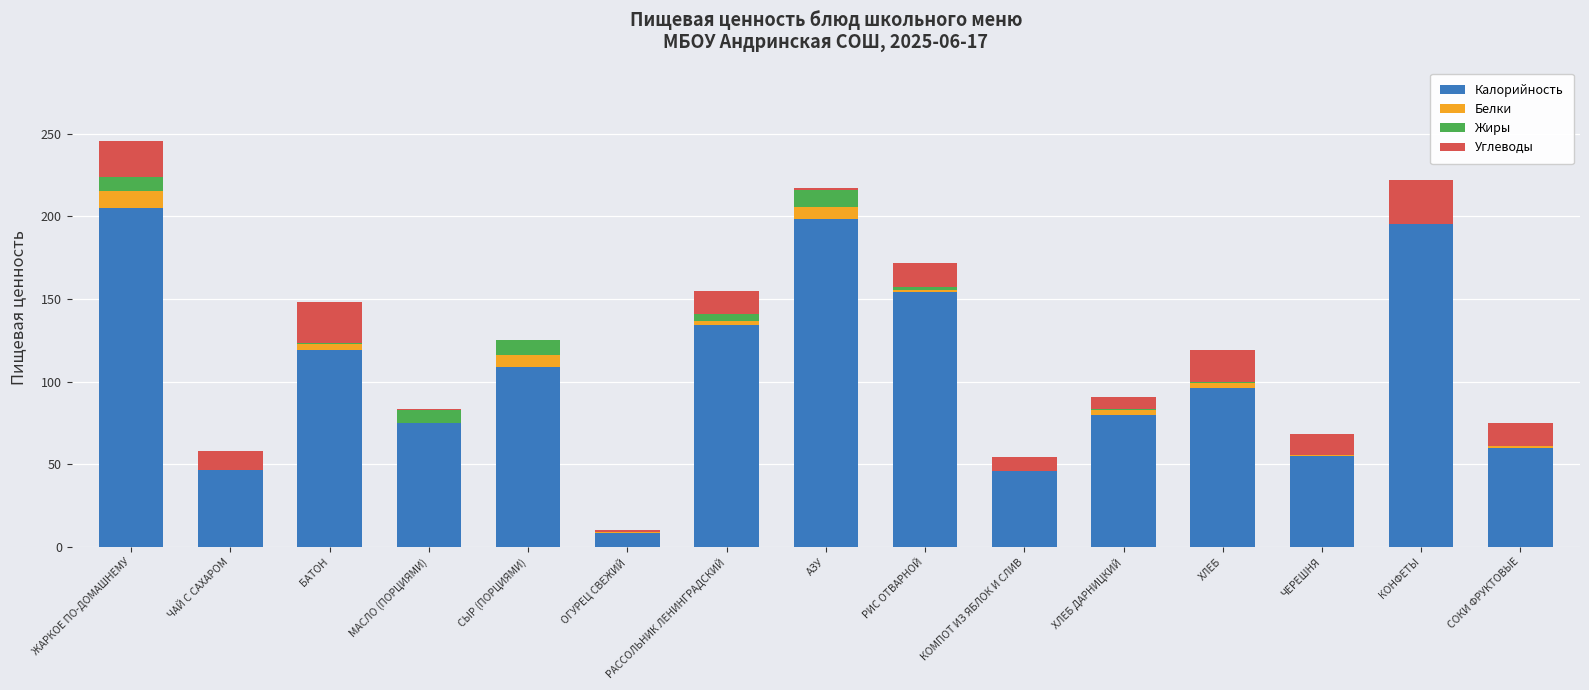

What is the maximum value for Калорийность?

205.0